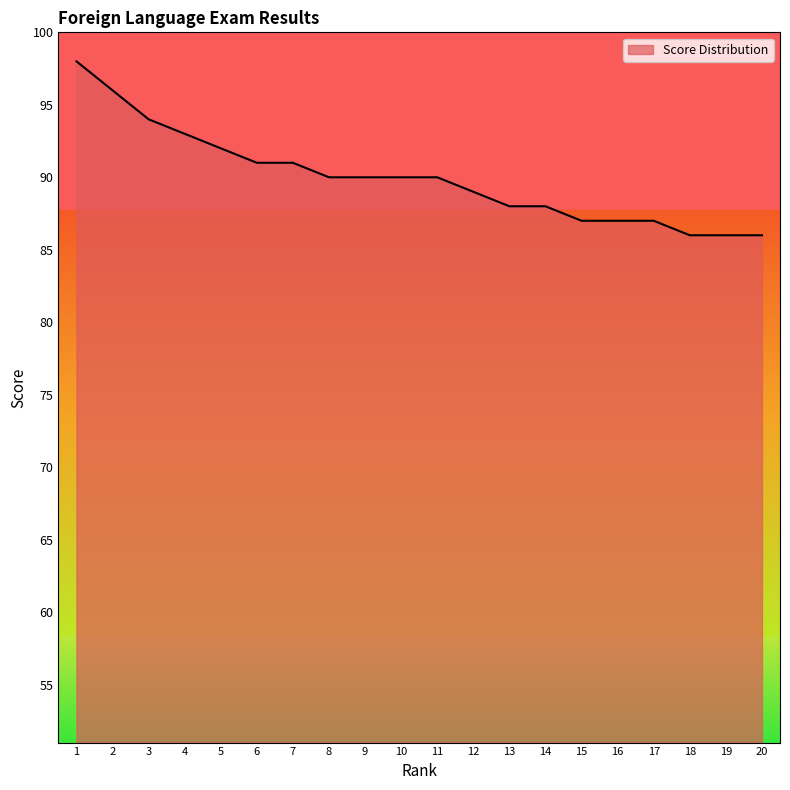

The value at 12 is 89. True or false?

True